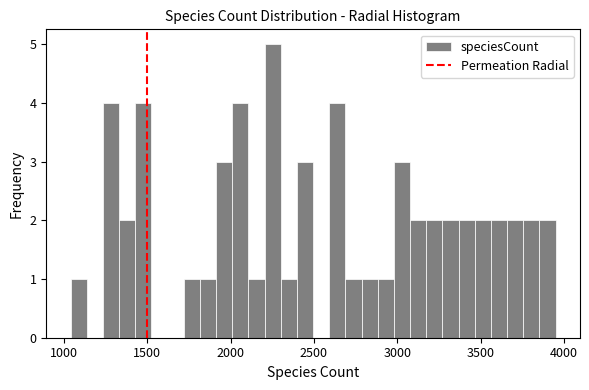

Around what value on the x-axis is the tallest bar? Give the approximate position of its centre, as read against the axis.

2250